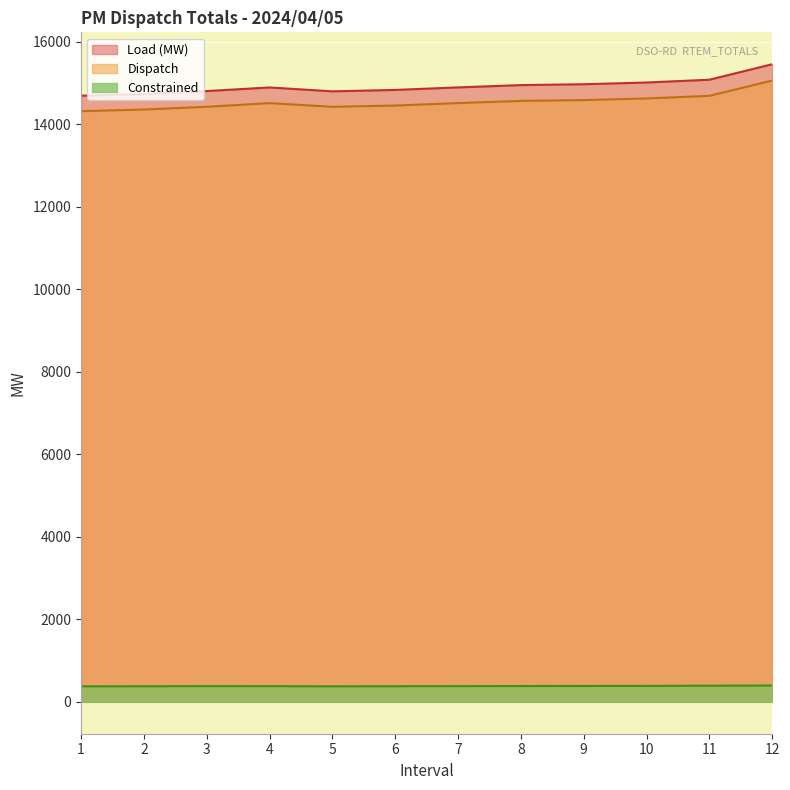

What is the smallest value displayed?

375.6